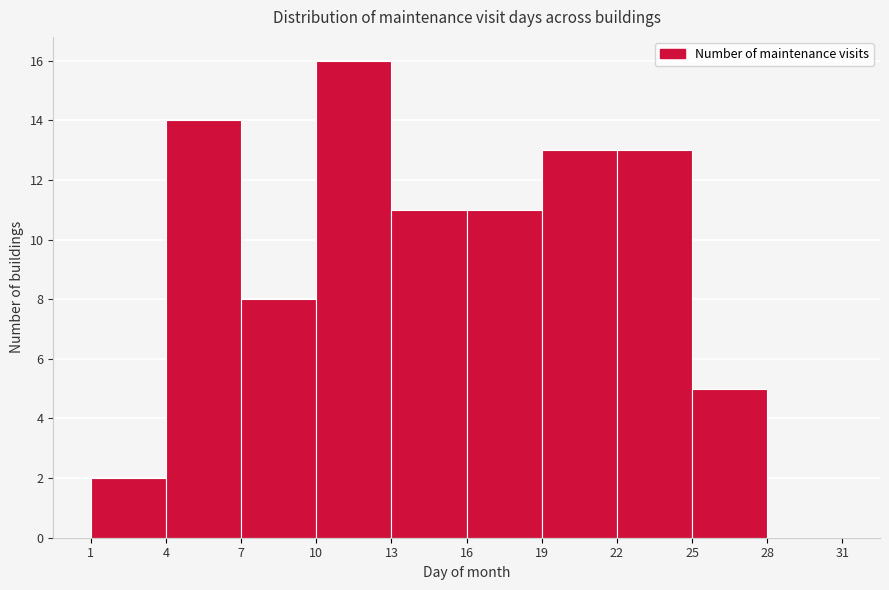

Which range on the x-axis has the tallest bar?

10 to 13